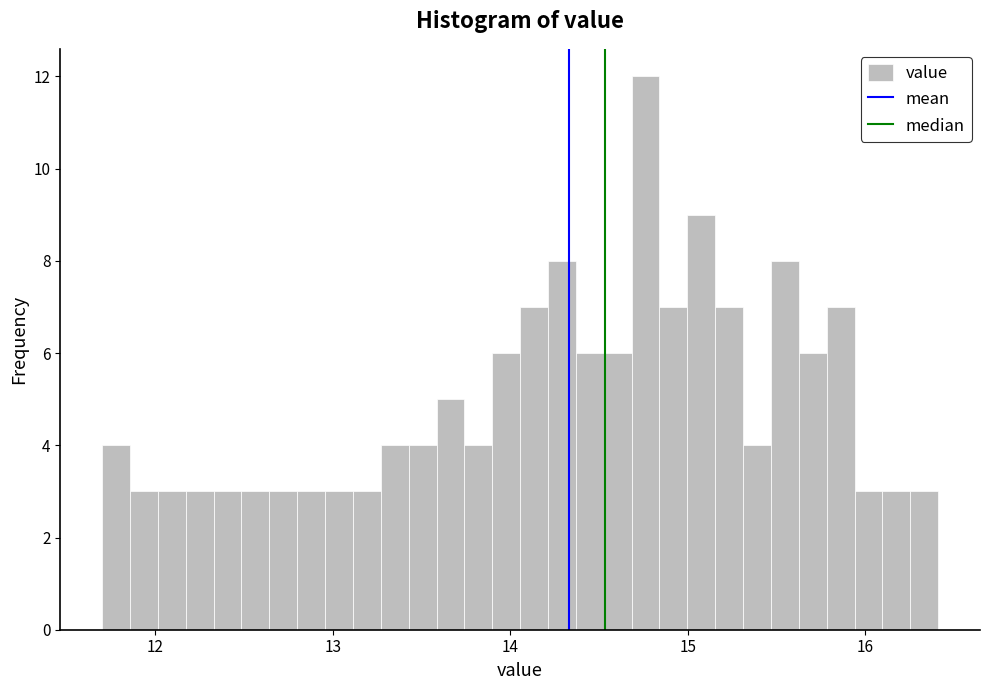

Read against the x-axis, roughly where is the centre of the tallest bar?

14.8